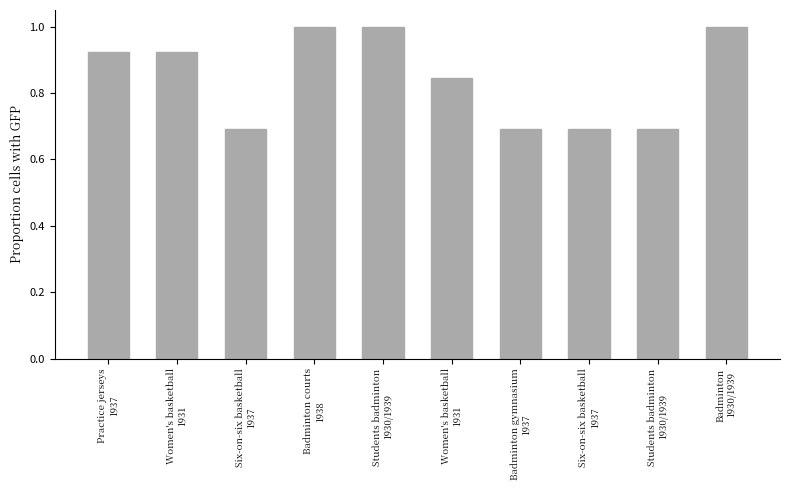

How many categories are shown in the chart?

10